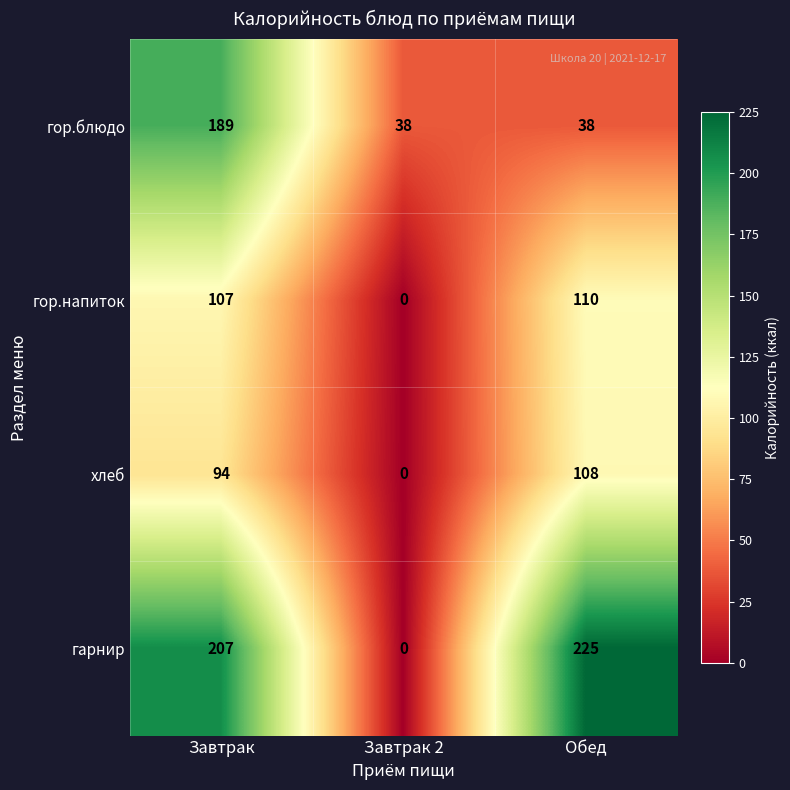

What is the difference between the highest and lowest values at Завтрак?

113